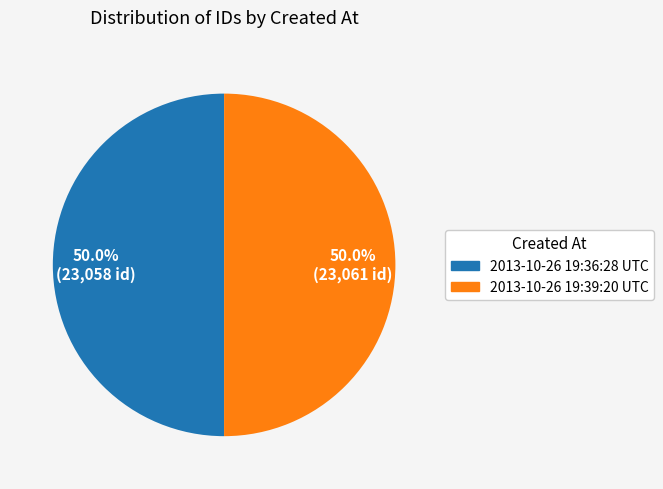

Count the number of slices in the pie.

2